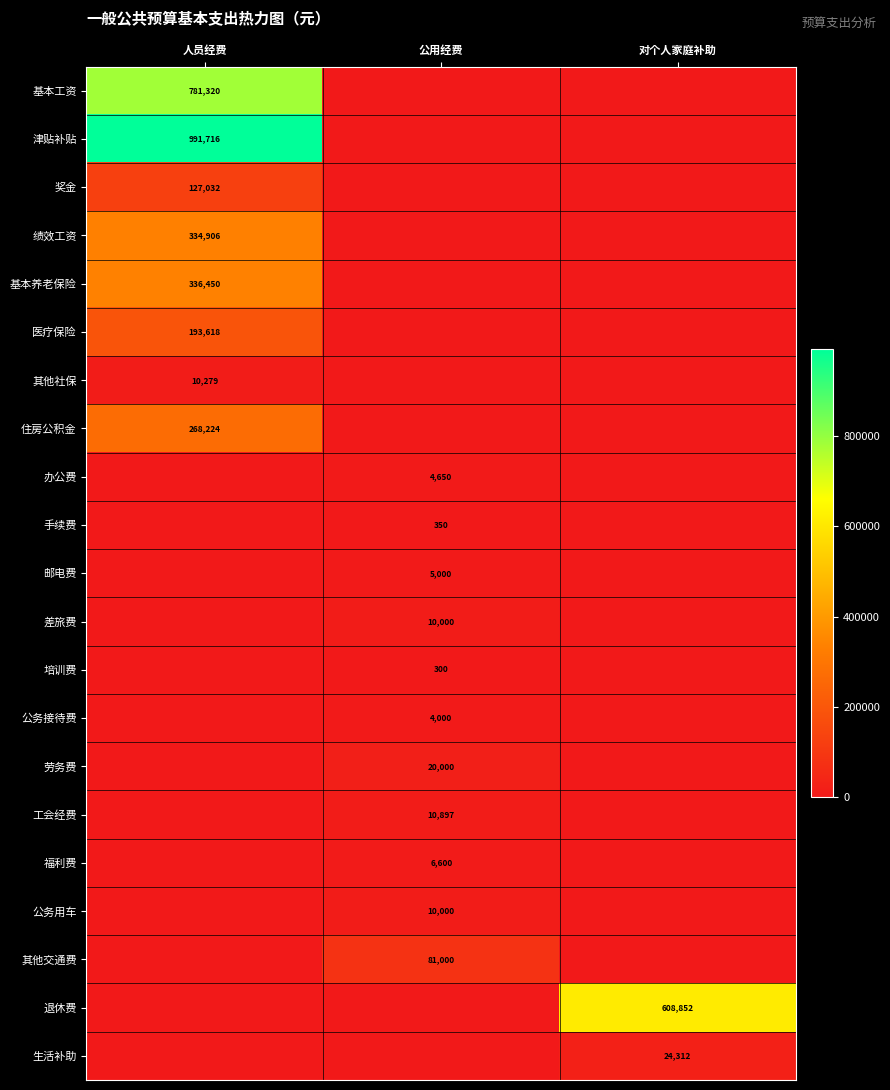

What is the total value across all series at 对个人家庭补助?

633163.8